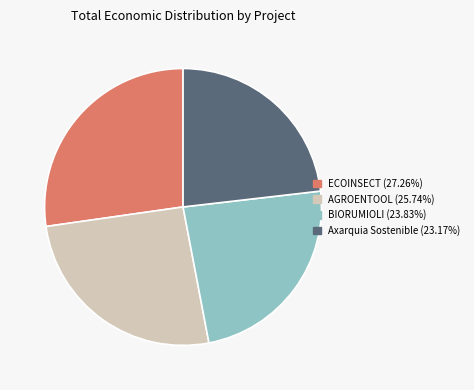

Rank the categories by value from lowest to highest.

Axarquia Sostenible, BIORUMIOLI, AGROENTOOL, ECOINSECT